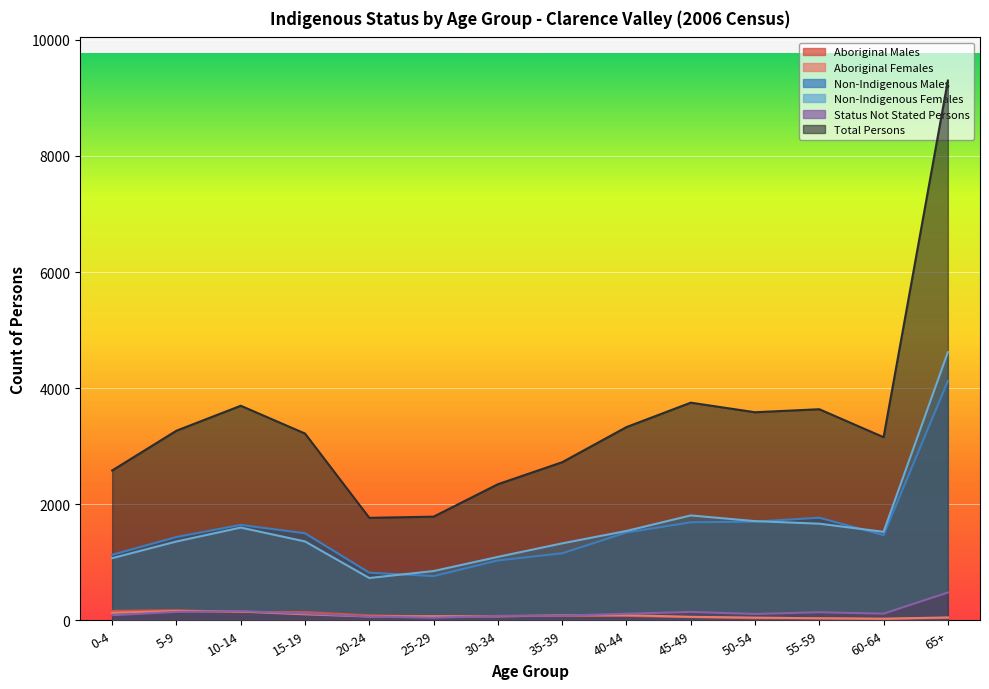

What is the value of the Status Not Stated Persons point at the 12th from the left?

138